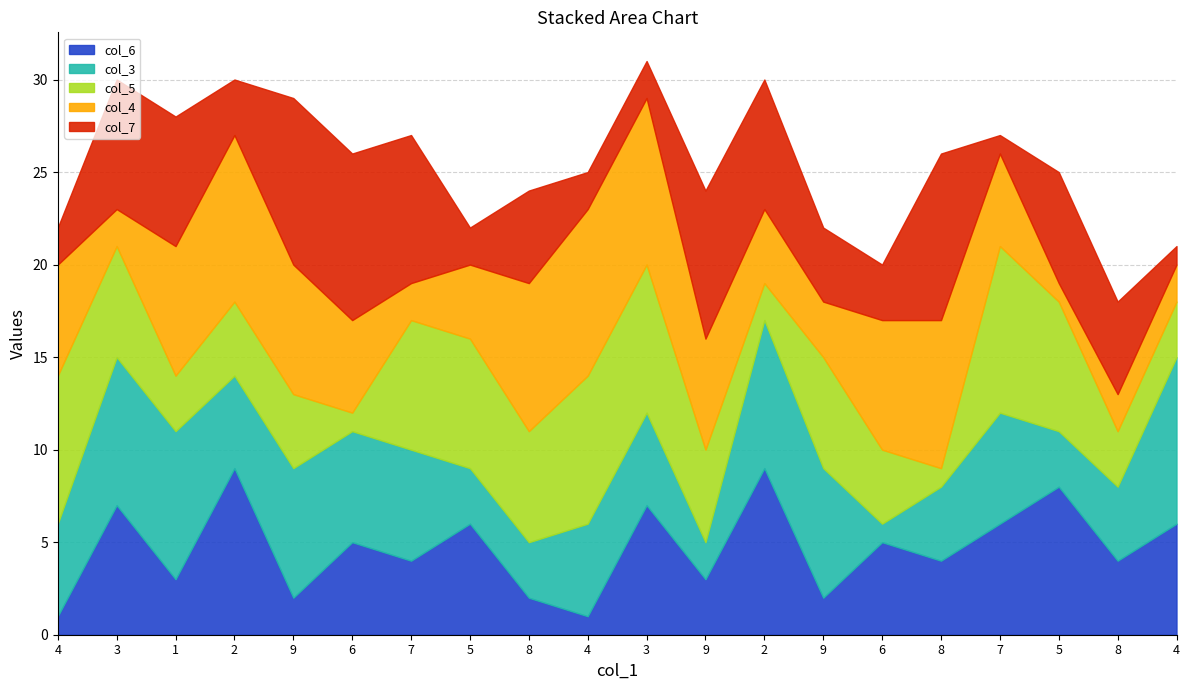

Reading left to right, what are all the values shown in this chart?

col_6: 4=1	3=7	1=3	2=9	9=2	6=5	7=4	5=6	8=2	4=1	3=7	9=3	2=9	9=2	6=5	8=4	7=6	5=8	8=4	4=6
col_3: 4=5	3=8	1=8	2=5	9=7	6=6	7=6	5=3	8=3	4=5	3=5	9=2	2=8	9=7	6=1	8=4	7=6	5=3	8=4	4=9
col_5: 4=8	3=6	1=3	2=4	9=4	6=1	7=7	5=7	8=6	4=8	3=8	9=5	2=2	9=6	6=4	8=1	7=9	5=7	8=3	4=3
col_4: 4=6	3=2	1=7	2=9	9=7	6=5	7=2	5=4	8=8	4=9	3=9	9=6	2=4	9=3	6=7	8=8	7=5	5=1	8=2	4=2
col_7: 4=2	3=7	1=7	2=3	9=9	6=9	7=8	5=2	8=5	4=2	3=2	9=8	2=7	9=4	6=3	8=9	7=1	5=6	8=5	4=1